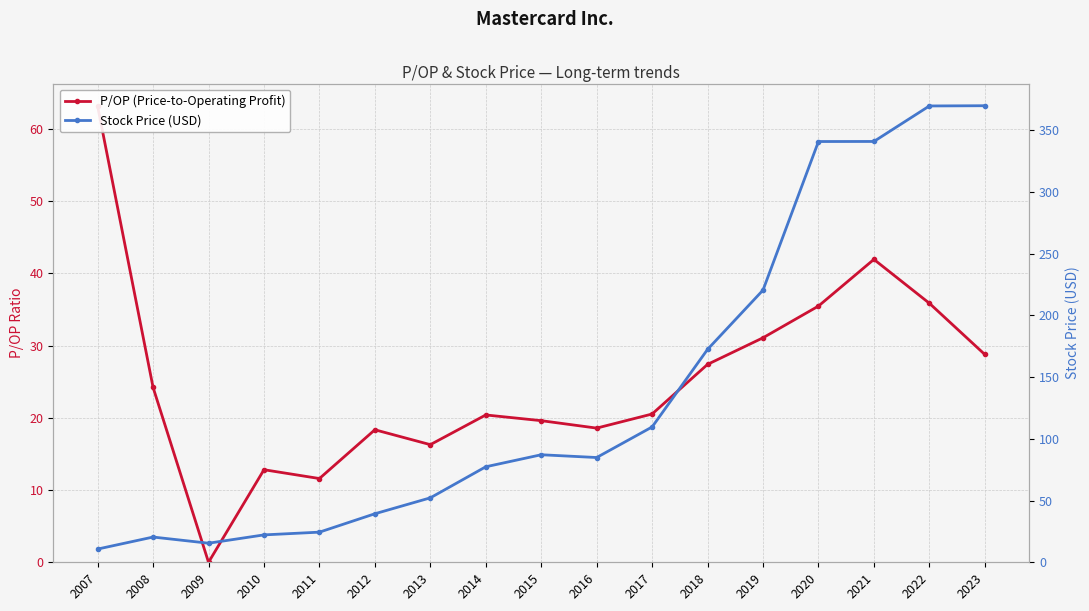

Rank the series at 2007 from lowest to highest value.

Stock Price (USD), P/OP (Price-to-Operating Profit)